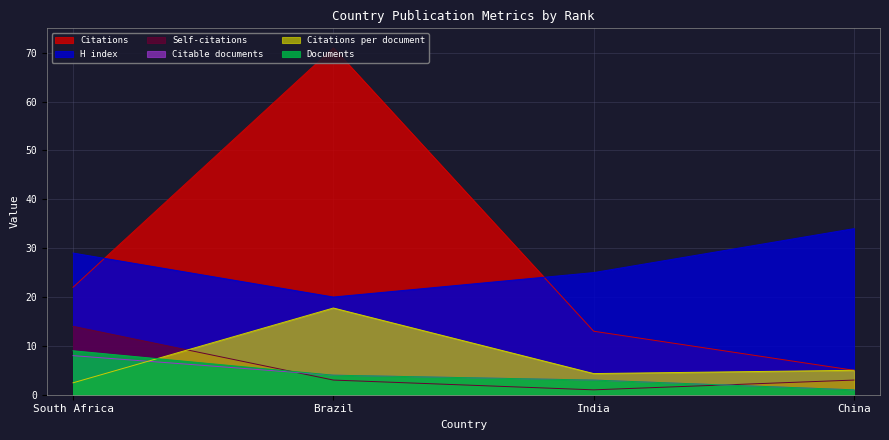

What is the difference between the maximum and minimum values in the Citations series?

66.0